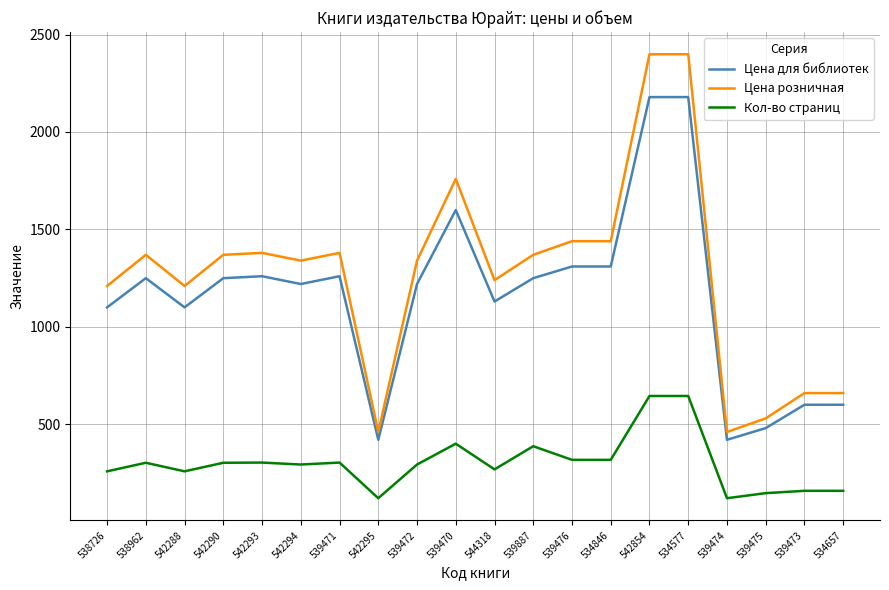

What is the maximum value shown in the chart?

2399